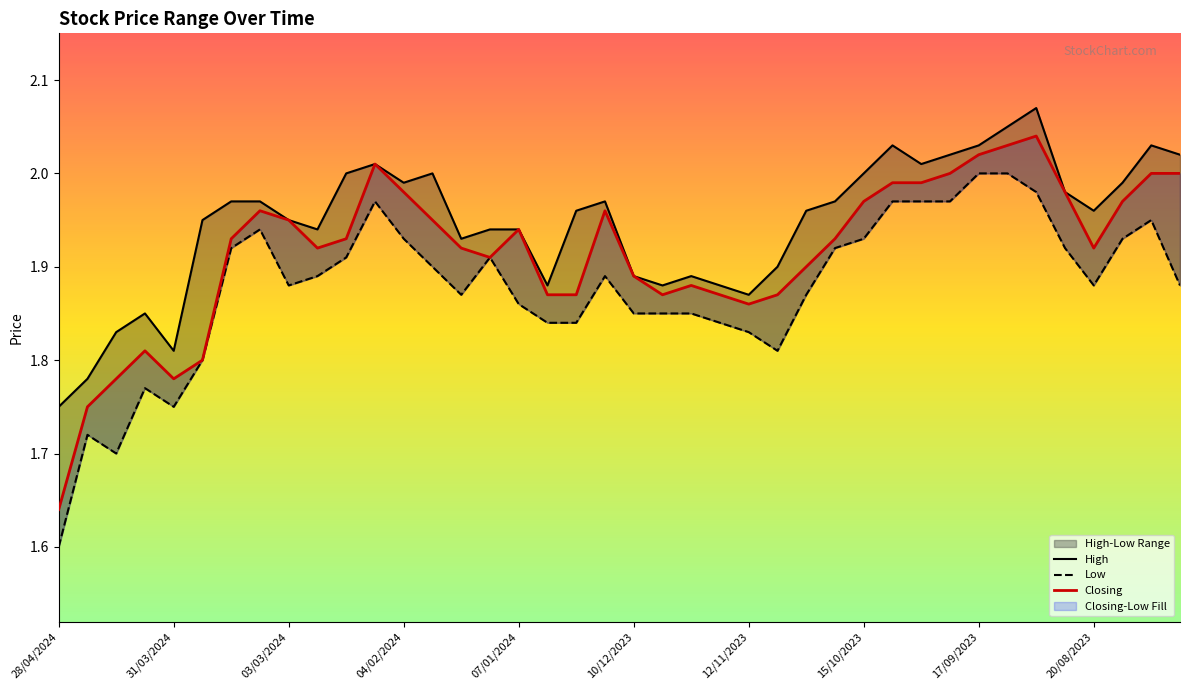

What is the maximum value for Closing?

2.0